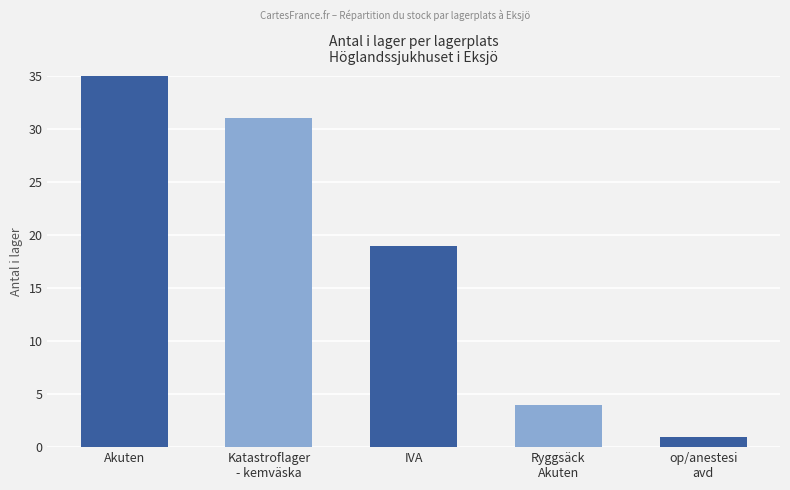

List the labels in order of value, smallest first.

op/anestesi
avd, Ryggsäck
Akuten, IVA, Katastroflager
- kemväska, Akuten